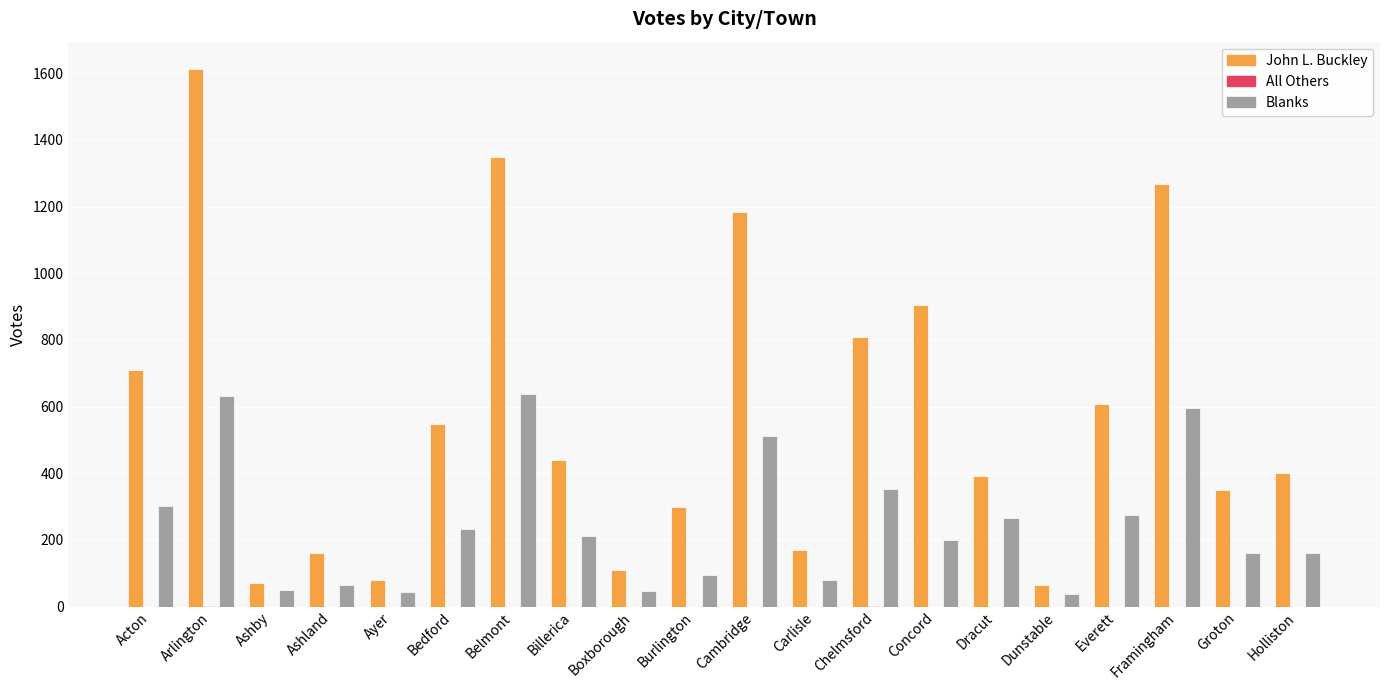

What is the greatest value displayed?

1614